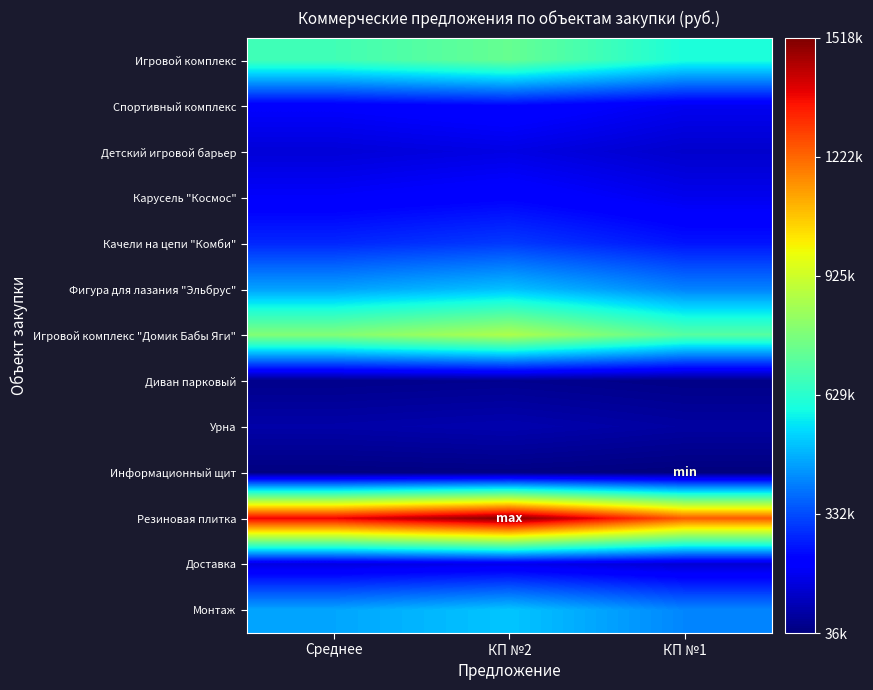

What is the total value across all series at Среднее?

4939610